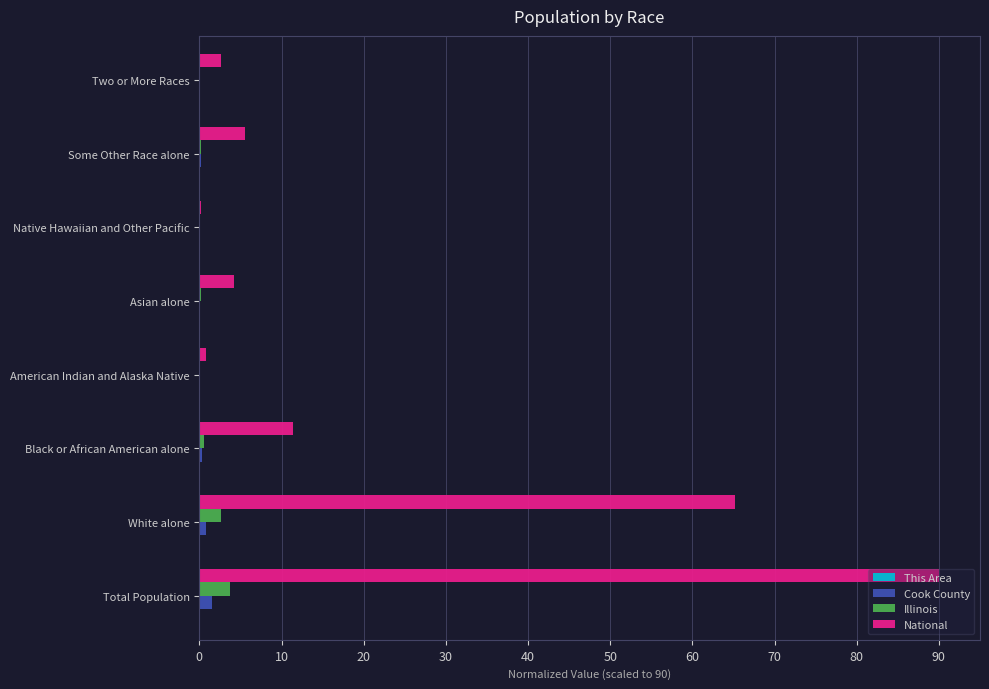

True or false: National has a value of 4.3 at Asian alone.

True